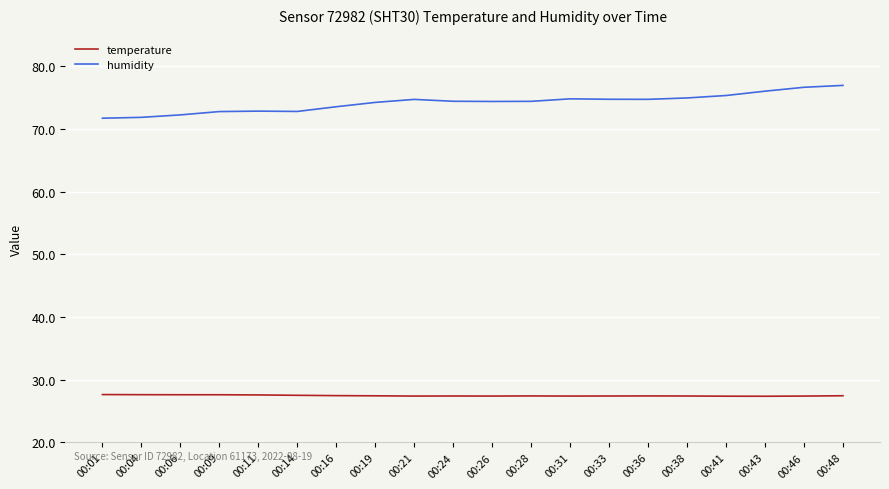

Is the value of humidity at 00:33 greater than the value of temperature at 00:26?

Yes